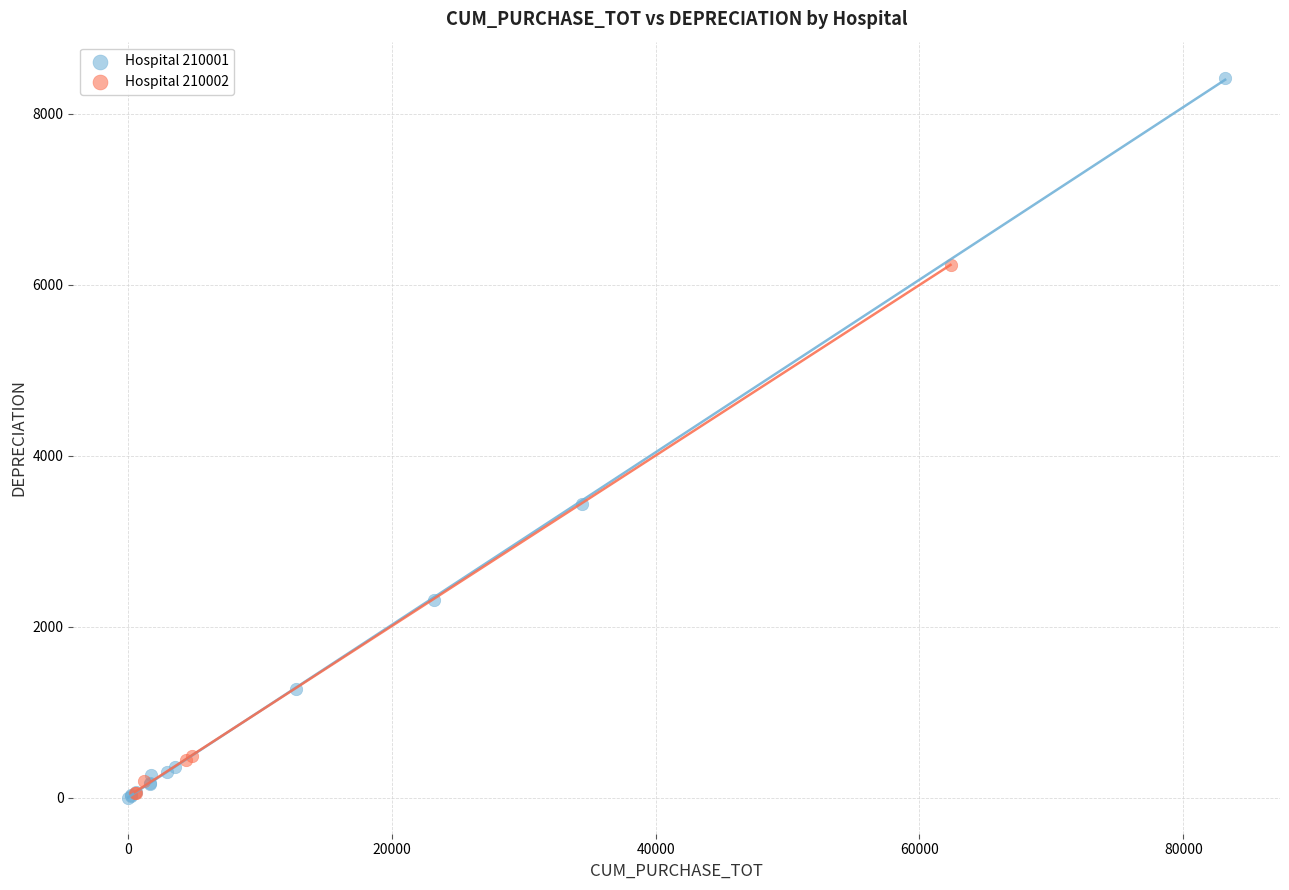

Which series has the widest spread of Y values?

Hospital 210001